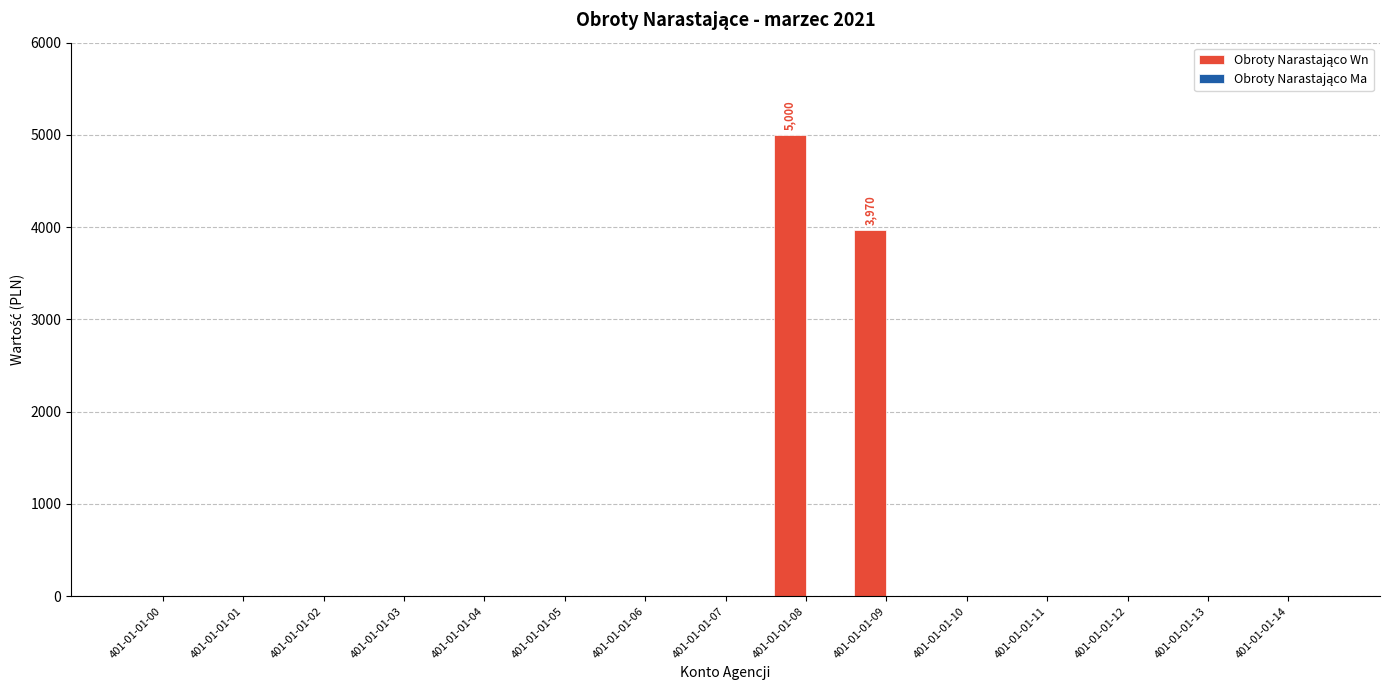

Reading right to left, list all the values displayed in this chart.

401-01-01-14=0	401-01-01-13=0	401-01-01-12=0	401-01-01-11=0	401-01-01-10=0	401-01-01-09=3970	401-01-01-08=5000	401-01-01-07=0	401-01-01-06=0	401-01-01-05=0	401-01-01-04=0	401-01-01-03=0	401-01-01-02=0	401-01-01-01=0	401-01-01-00=0